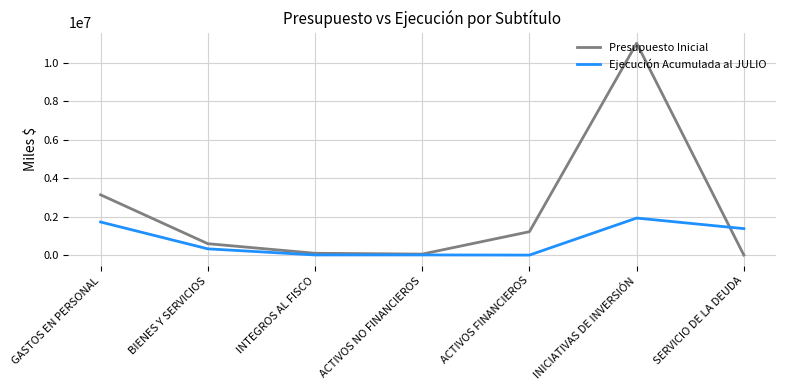

Rank the series by their maximum value, from lowest to highest.

Ejecución Acumulada al JULIO, Presupuesto Inicial